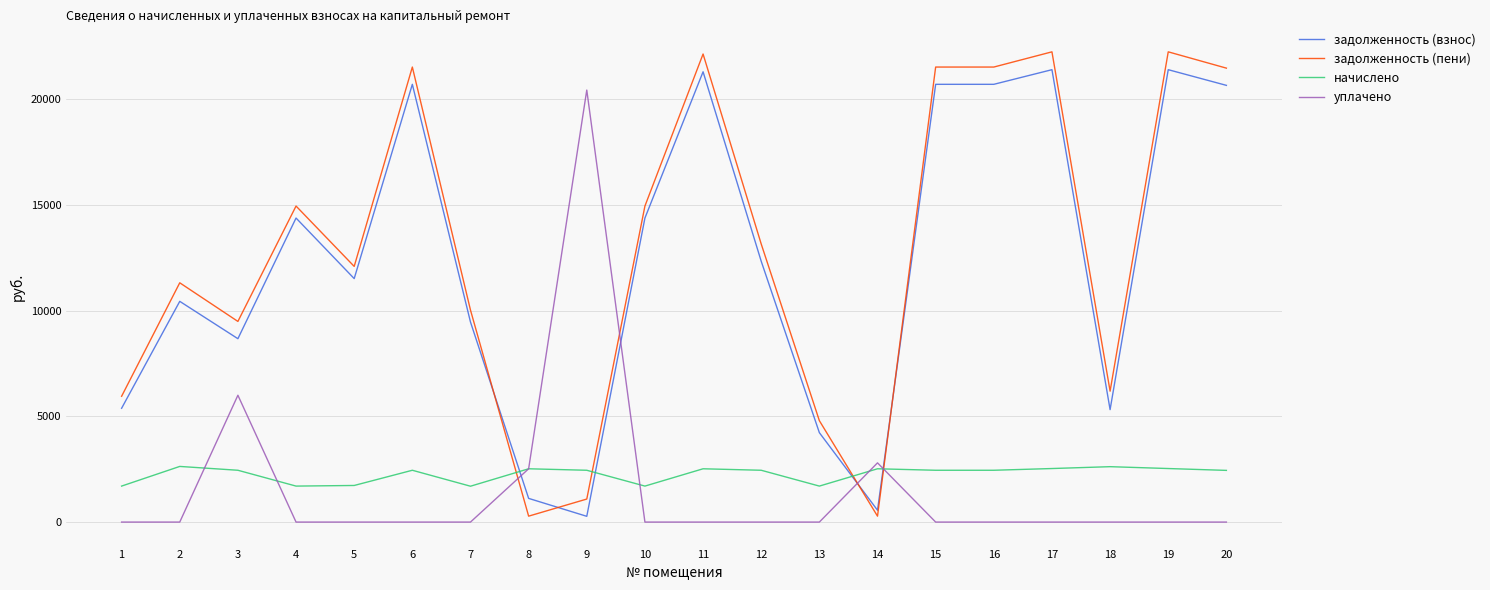

What is the lowest value of the начислено series?

1696.5